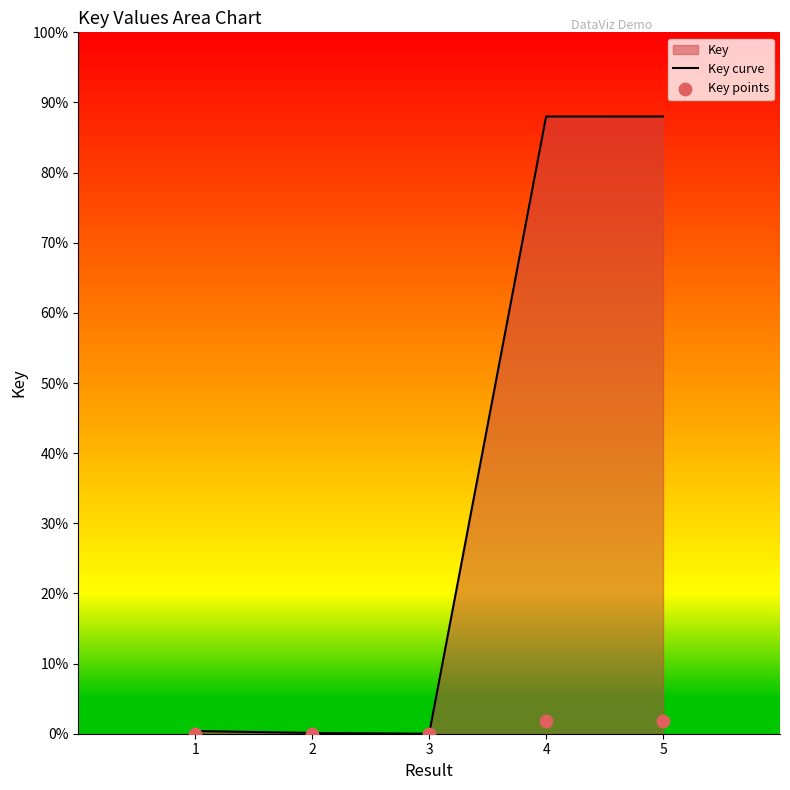

Is the value of Key curve at 2 greater than the value of Key points at 5?

No